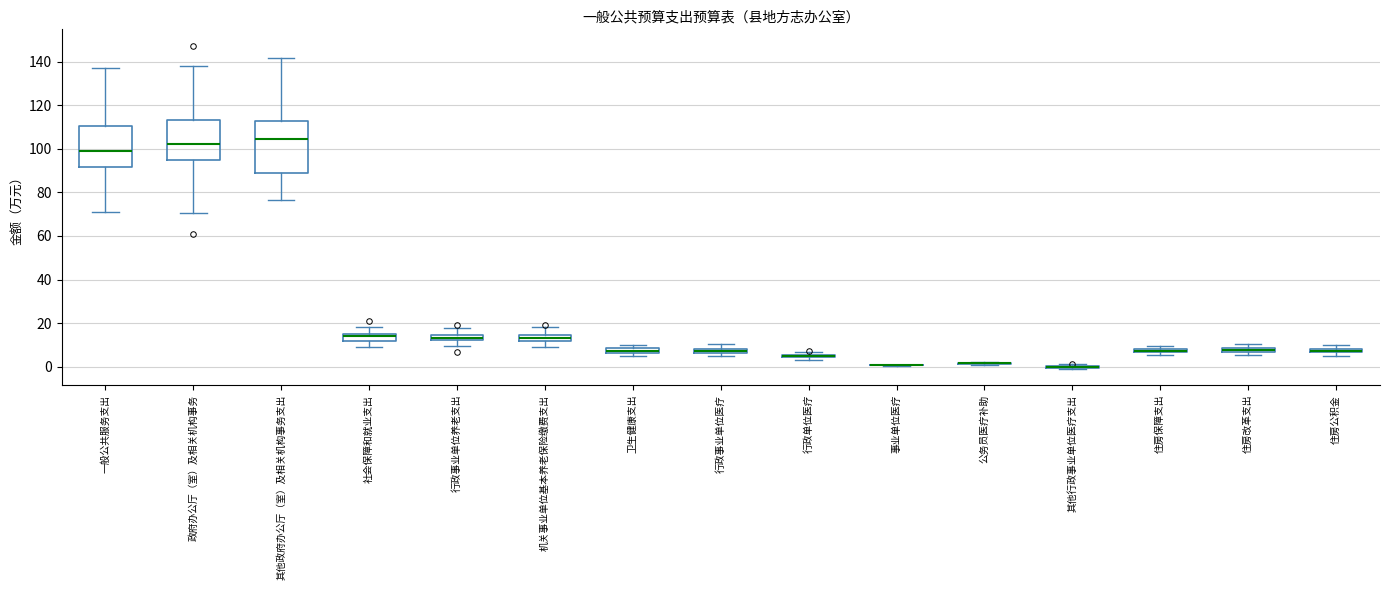

Where is the upper edge of the box for 社会保障和就业支出 on the y-axis? The values are not printed on the chart, so give them approximately, as read against the axis.

16